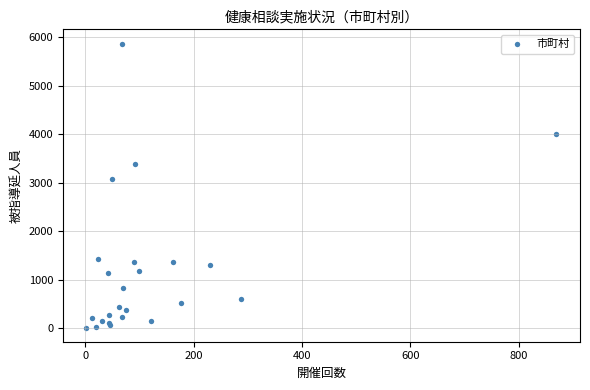

What Y value in the scatter plot is closest to 2942?

3085